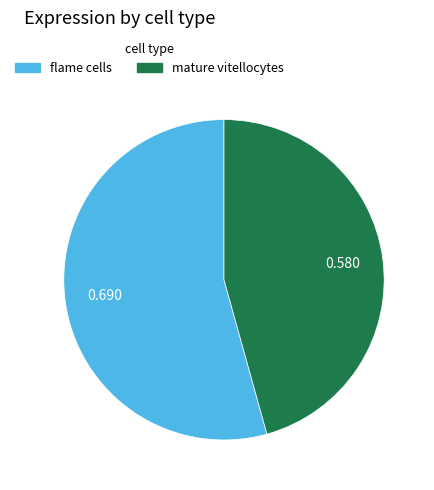

Is the sum of mature vitellocytes and flame cells greater than half?

Yes